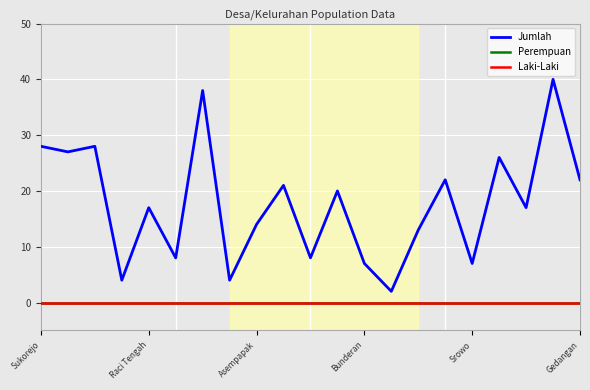

True or false: Laki-Laki has more than 2 interior local peaks.

False